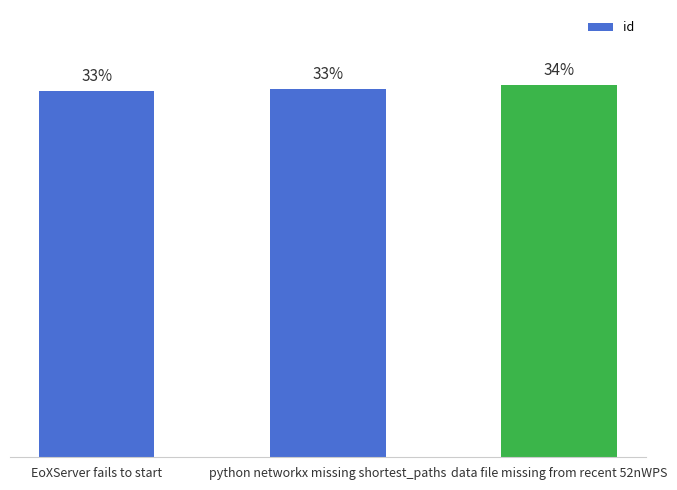

Which has a higher value, python networkx missing shortest_paths or data file missing from recent 52nWPS?

data file missing from recent 52nWPS